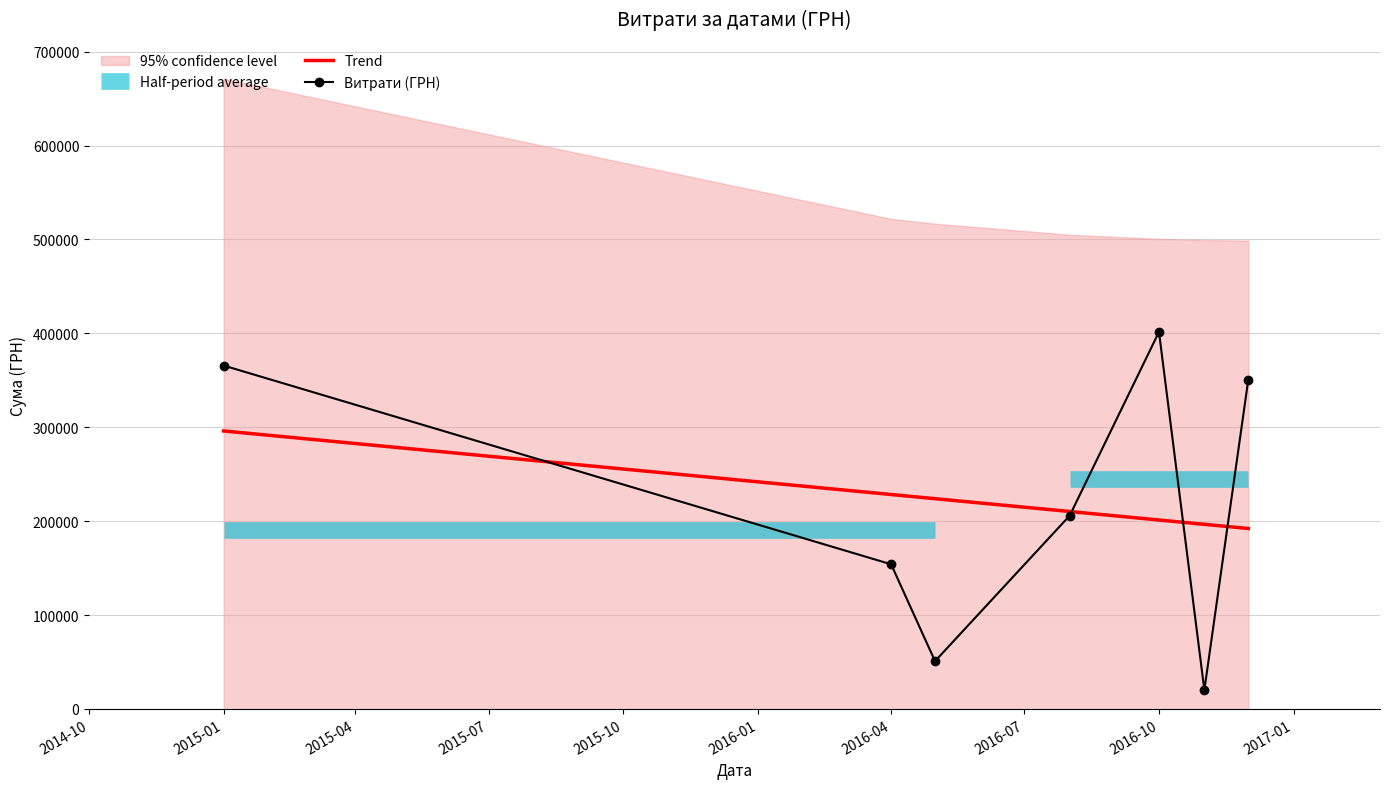

At which label does Trend reach its peak?

2015-01